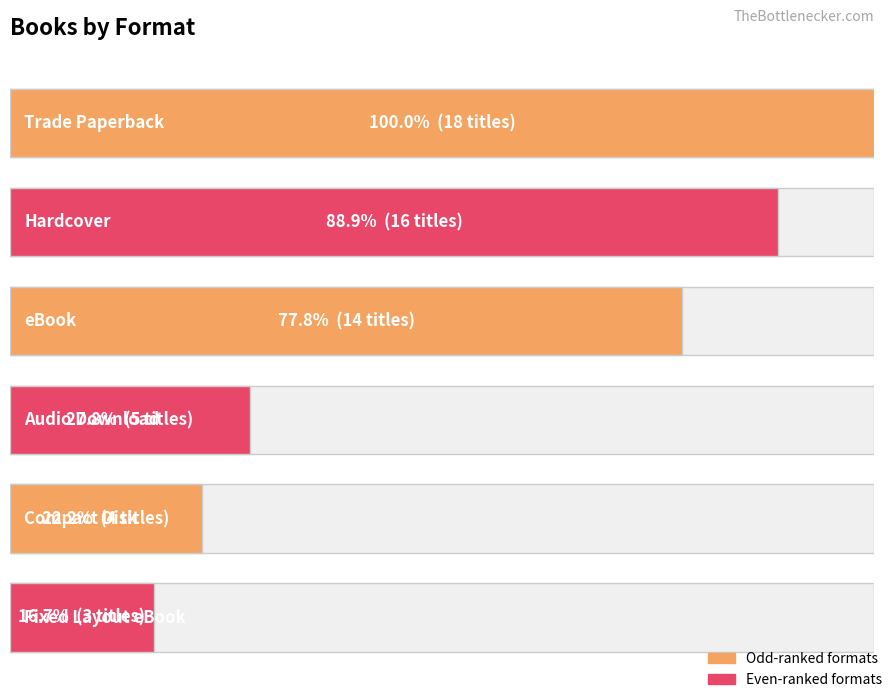

List the labels in order of value, smallest first.

Fixed Layout eBook, Compact Disk, Audio Download, eBook, Hardcover, Trade Paperback